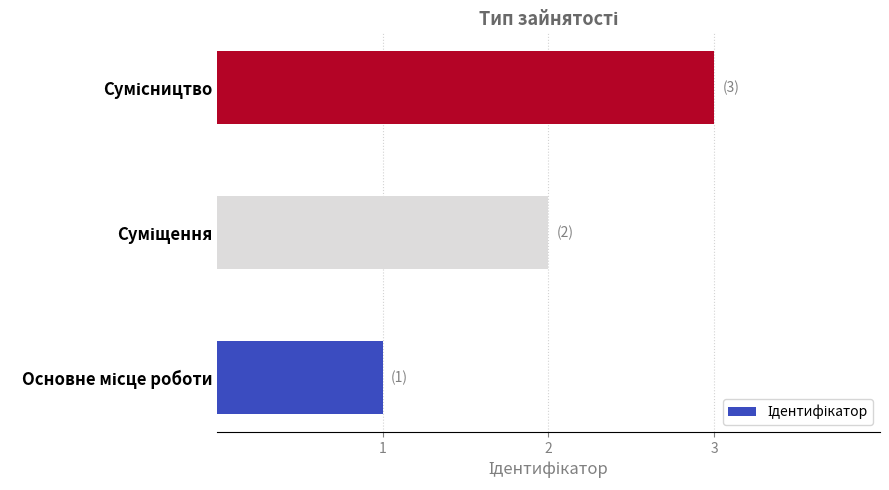

What is the greatest value displayed?

3